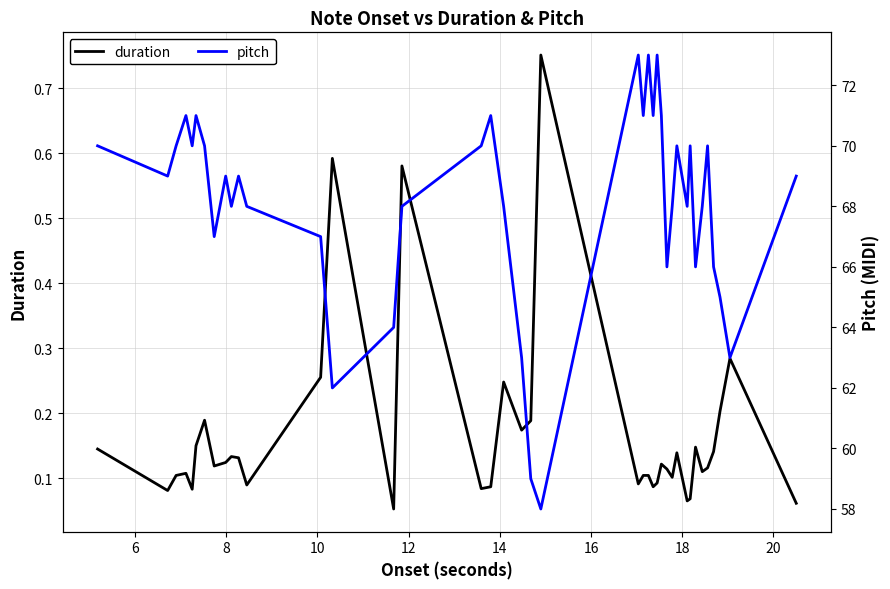

Does the chart have visible grid lines?

Yes